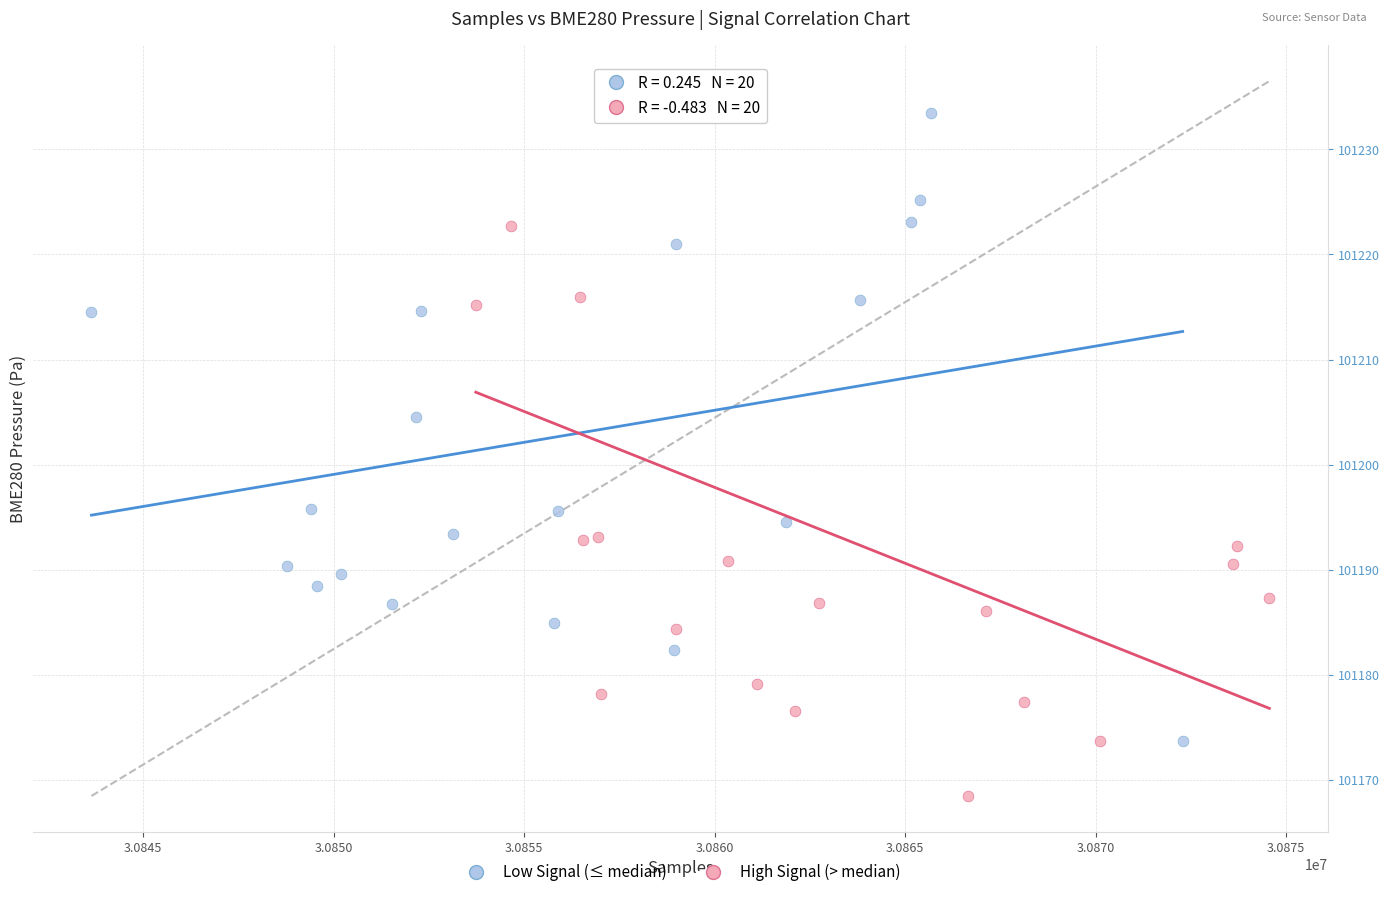

Which series contains the lowest Y value?

High Signal (> median)